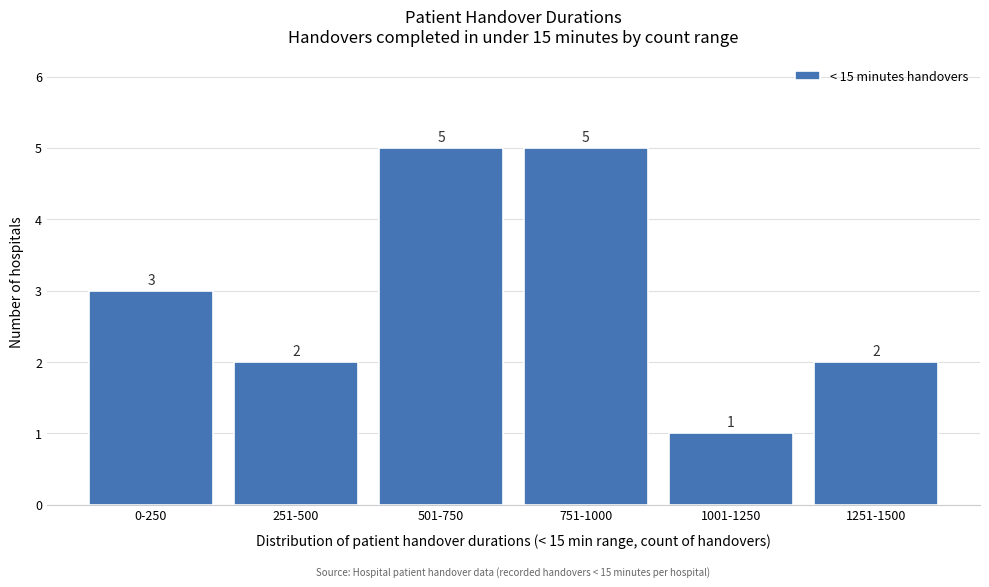

Reading left to right, extract all data points from this chart.

3	2	5	5	1	2